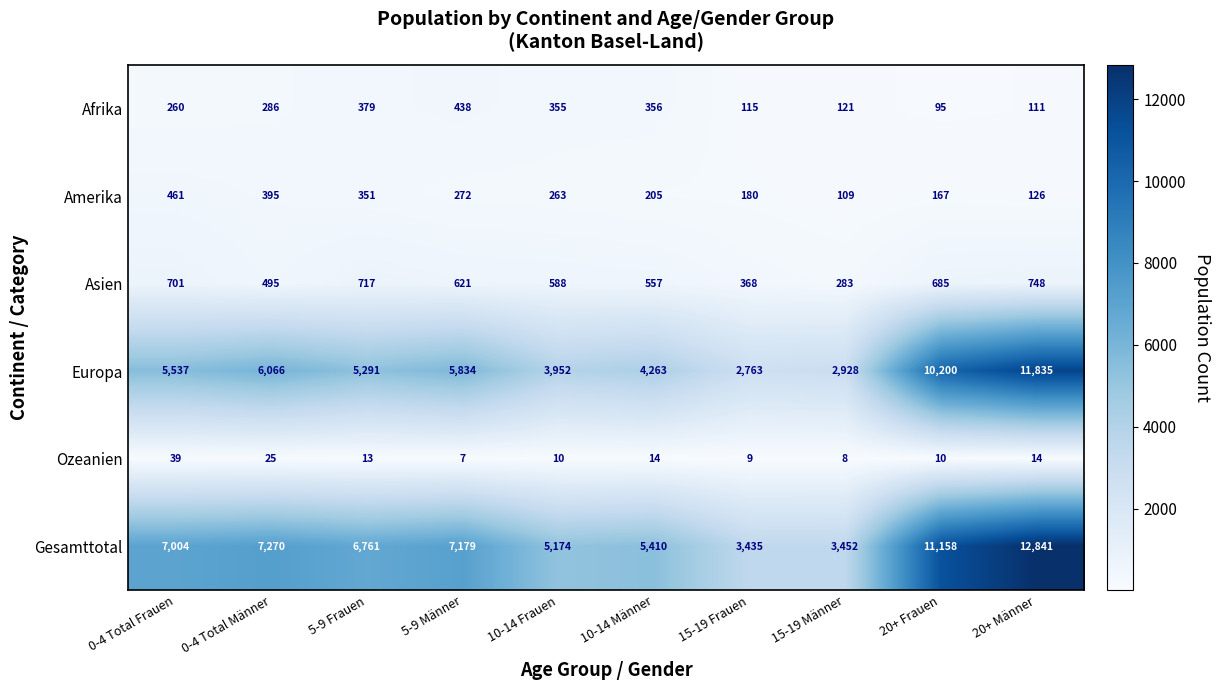

What is the sum of all Afrika values?

2516